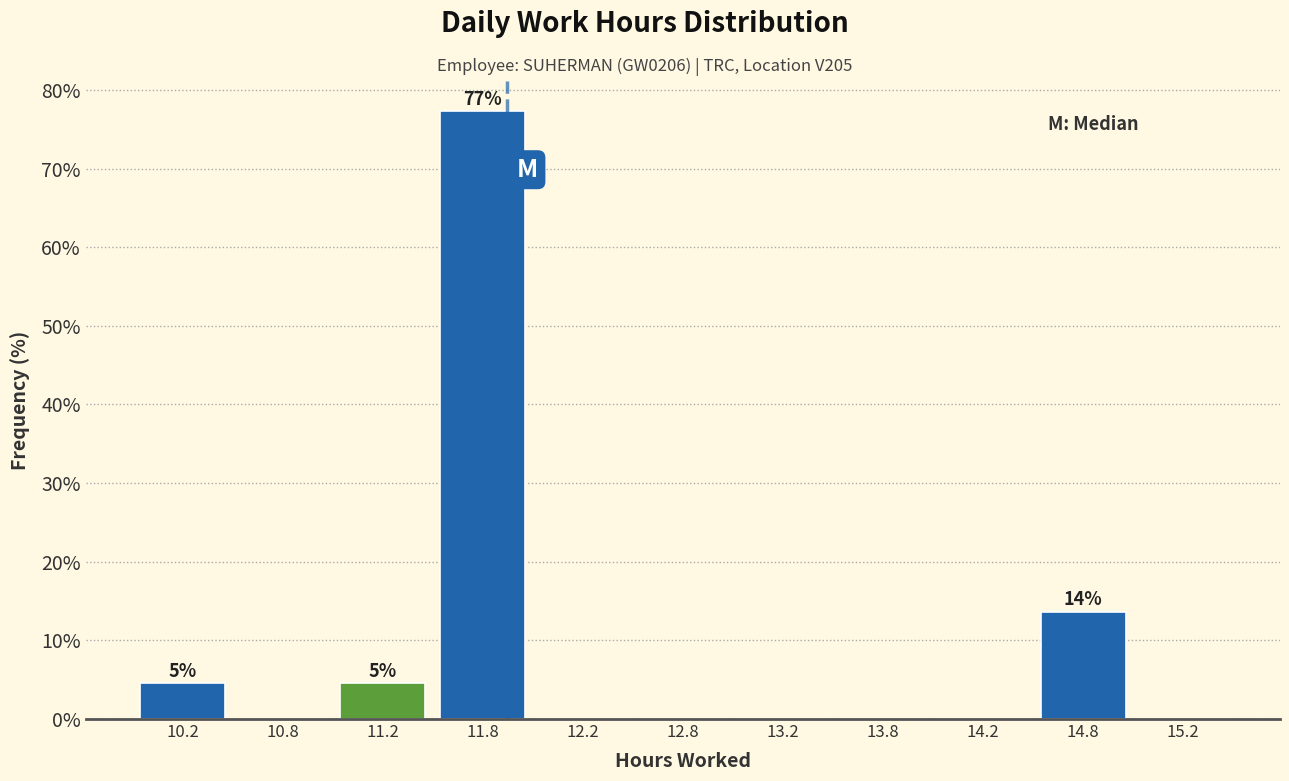

Which range on the x-axis has the tallest bar?

11.5 to 12.0